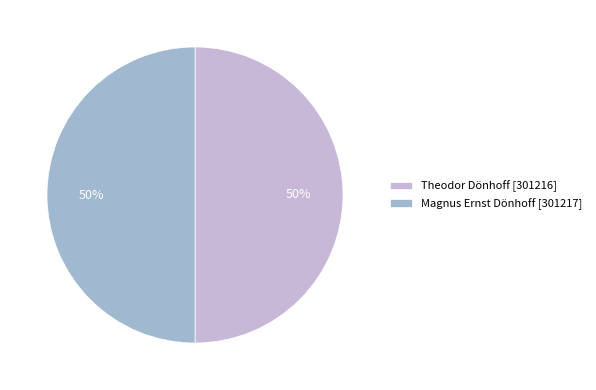

How many segments does this pie chart have?

2